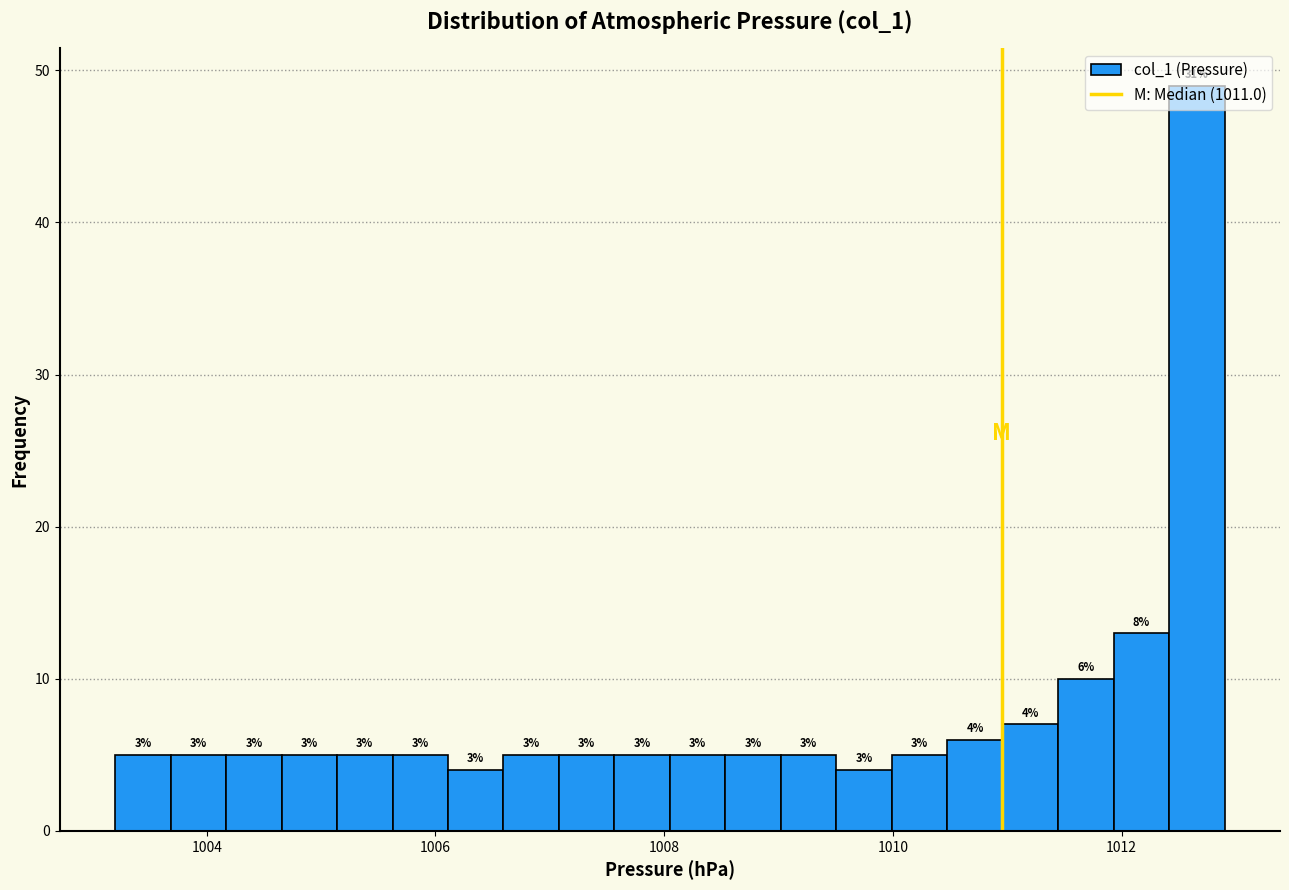

Read against the x-axis, roughly where is the centre of the tallest bar?

1012.6